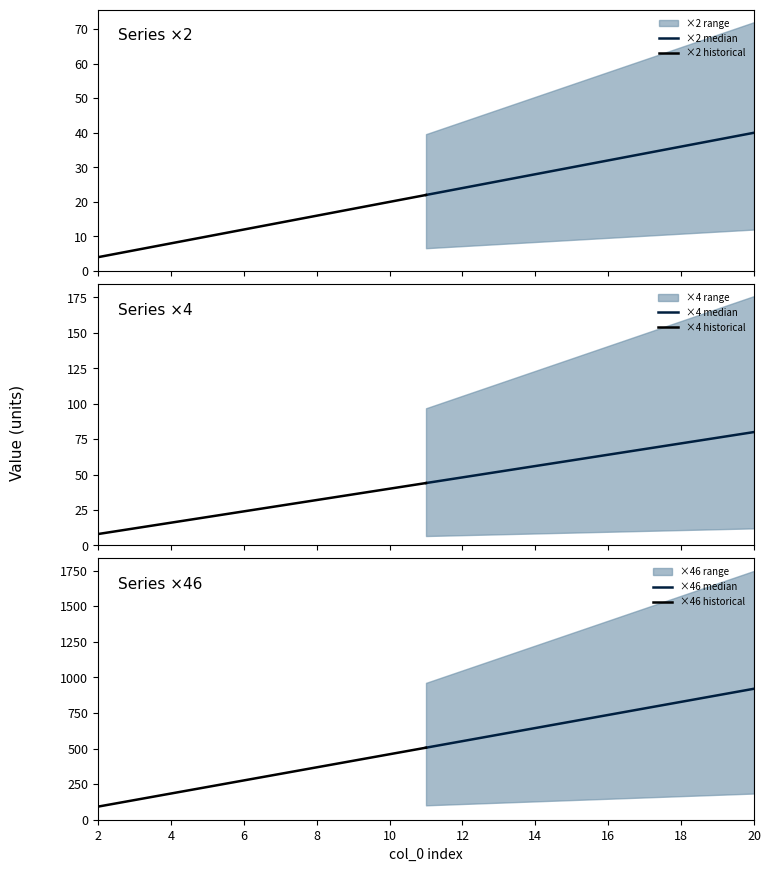

What is the sum of all ×2 historical values?

130